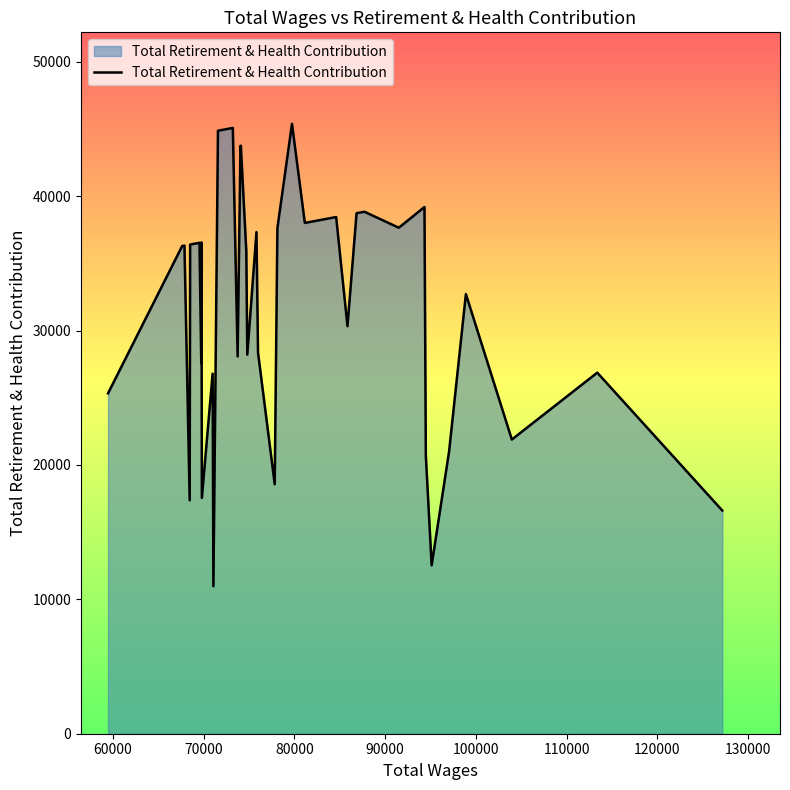

What is the maximum value for Total Retirement & Health Contribution?

45389